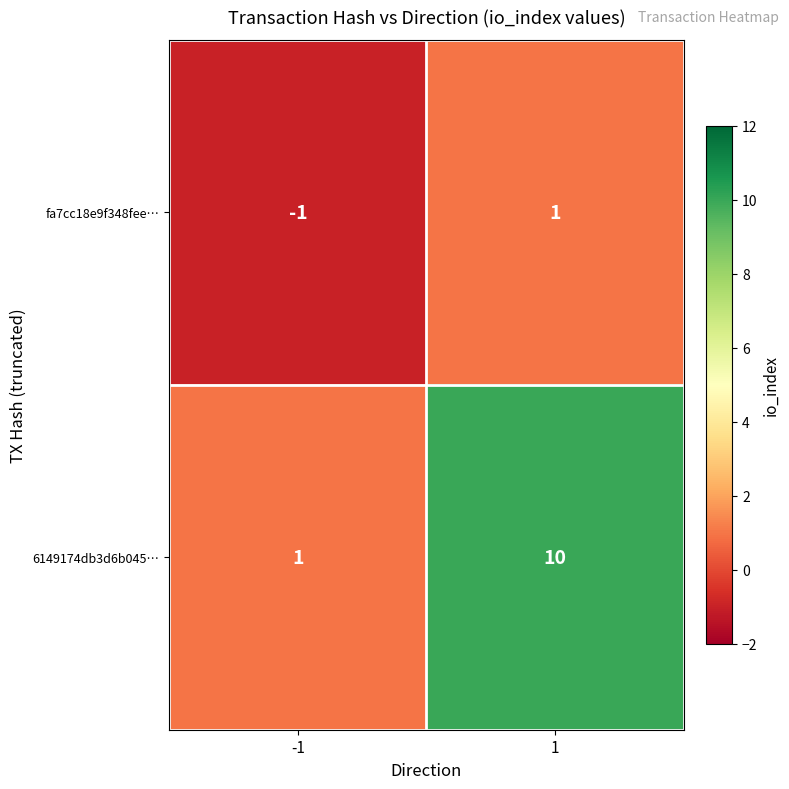

What is the difference between the highest and lowest values at 1?

9